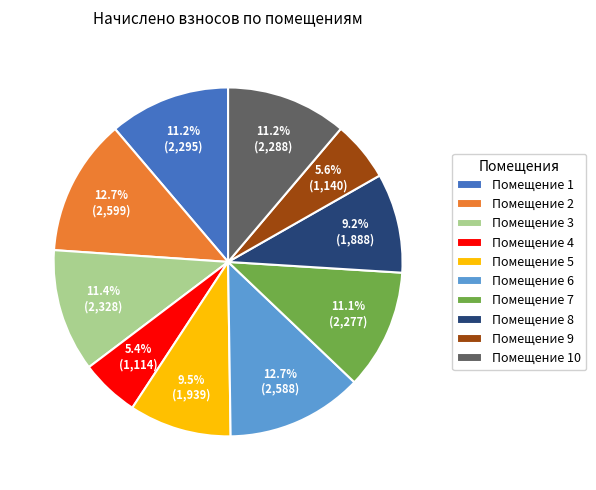

What portion of the pie excludes Помещение 9?

94.4%